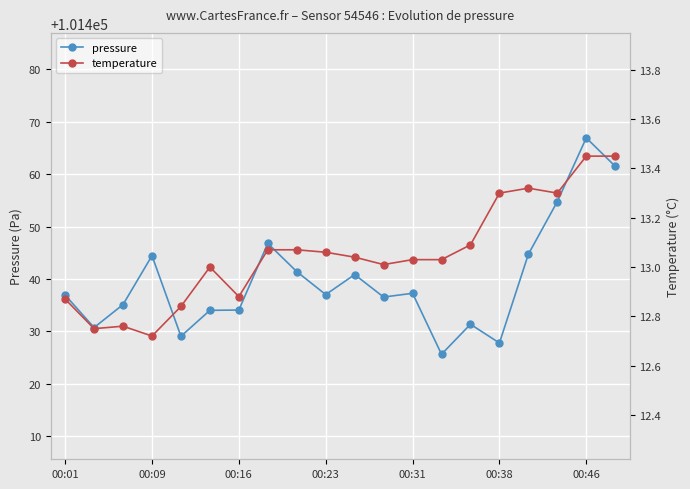

True or false: pressure has more than 2 points higher than both neighbors.

True